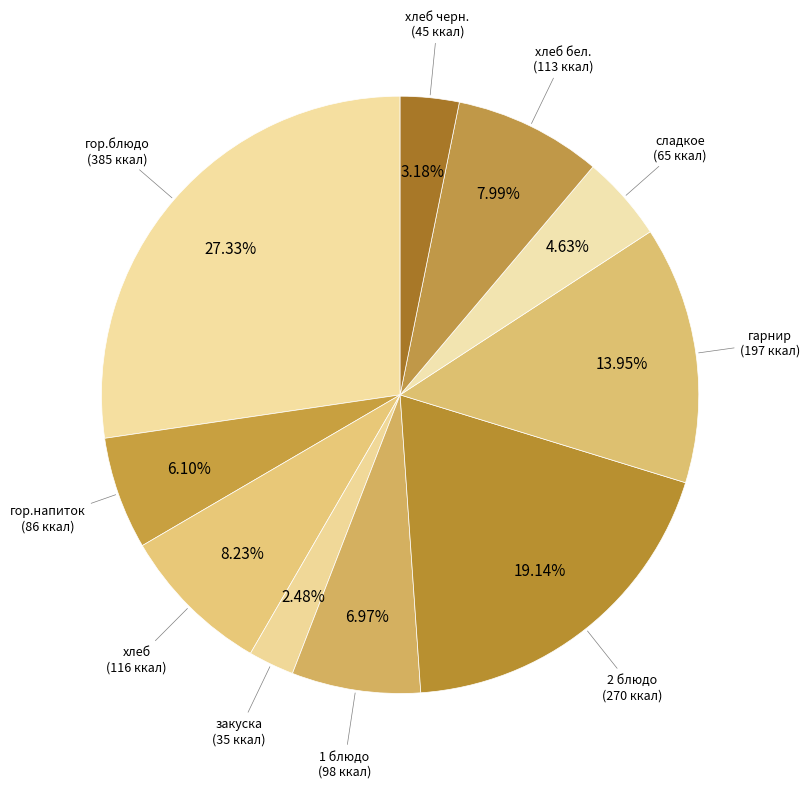

Is it true that сладкое is 5% of the pie?

True